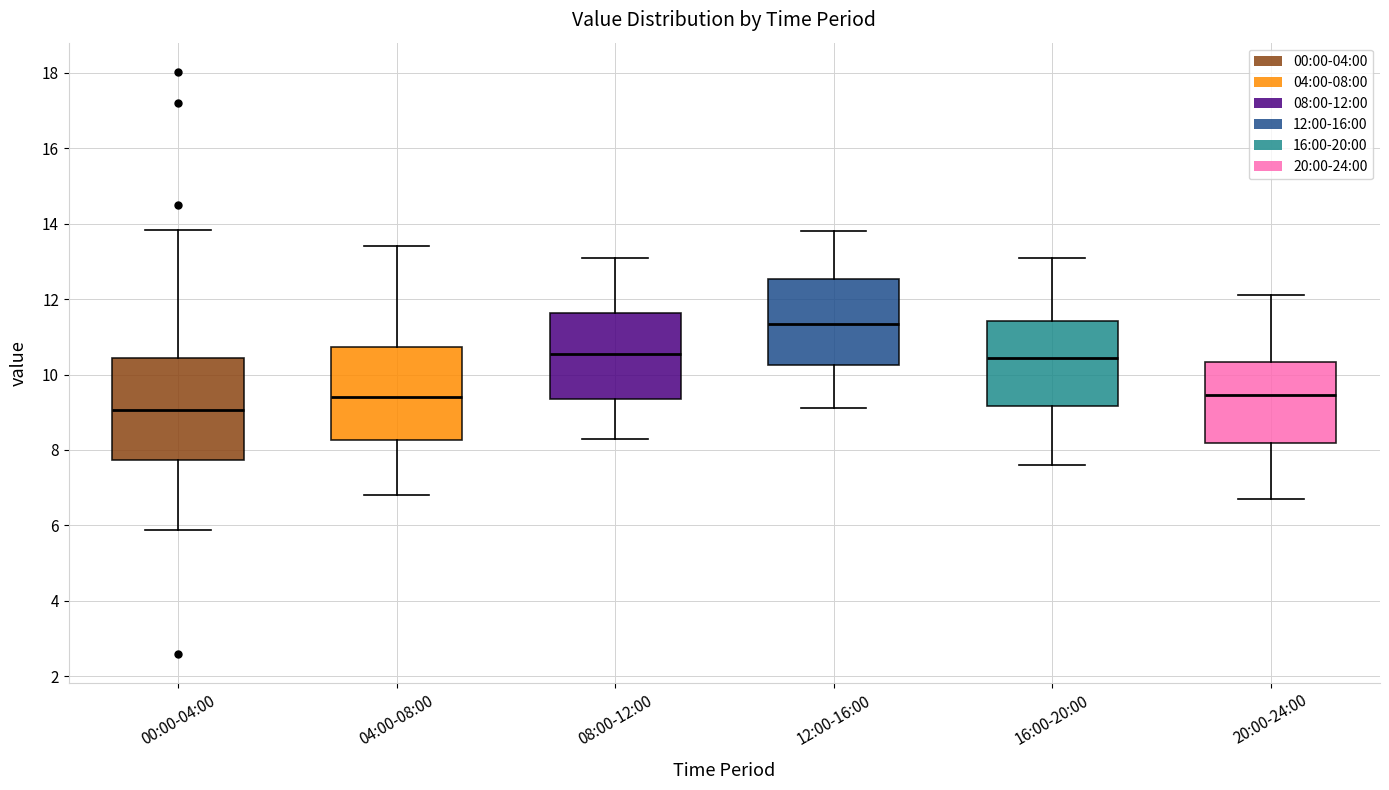

Reading left to right, read every box against the y-axis: the position of its median line, the range the box covers, and the ends of its whiskers. The values are not printed on the chart, so give them approximately, as read against the axis.

00:00-04:00: median 9.0, box 7.8 to 10.4, whiskers 5.8 to 13.8
04:00-08:00: median 9.4, box 8.2 to 10.8, whiskers 6.8 to 13.4
08:00-12:00: median 10.6, box 9.4 to 11.6, whiskers 8.4 to 13.2
12:00-16:00: median 11.4, box 10.2 to 12.6, whiskers 9.2 to 13.8
16:00-20:00: median 10.4, box 9.2 to 11.4, whiskers 7.6 to 13.2
20:00-24:00: median 9.4, box 8.2 to 10.4, whiskers 6.8 to 12.2